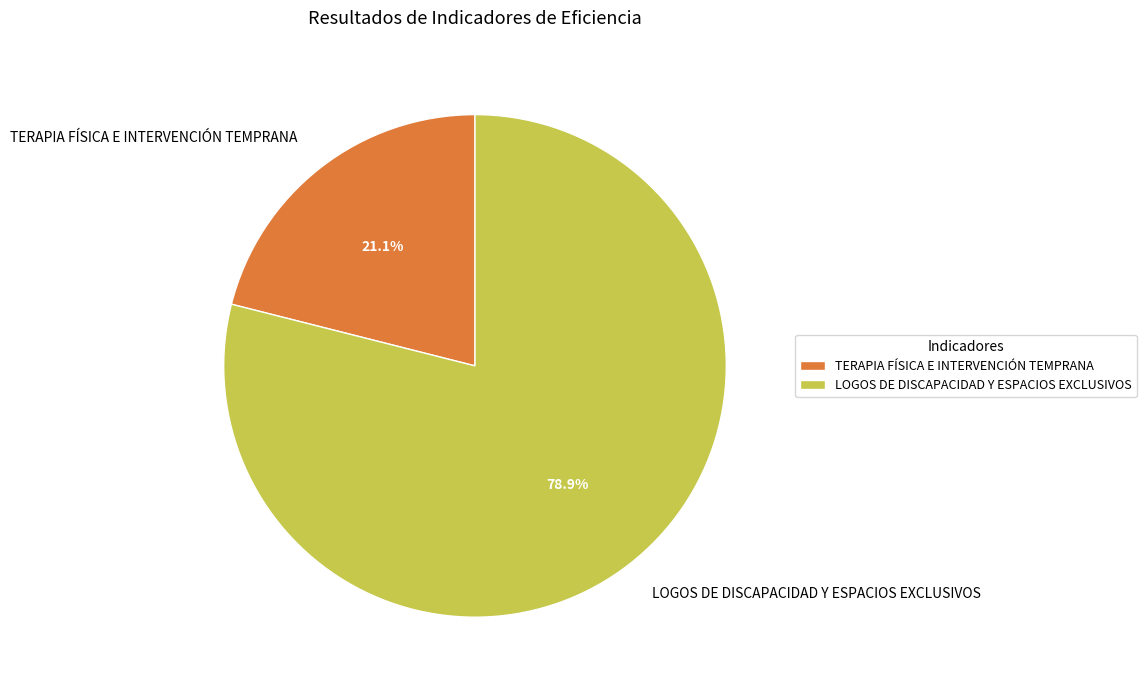

To the nearest percent, what is the difference between the largest and smallest slice percentages?

58%